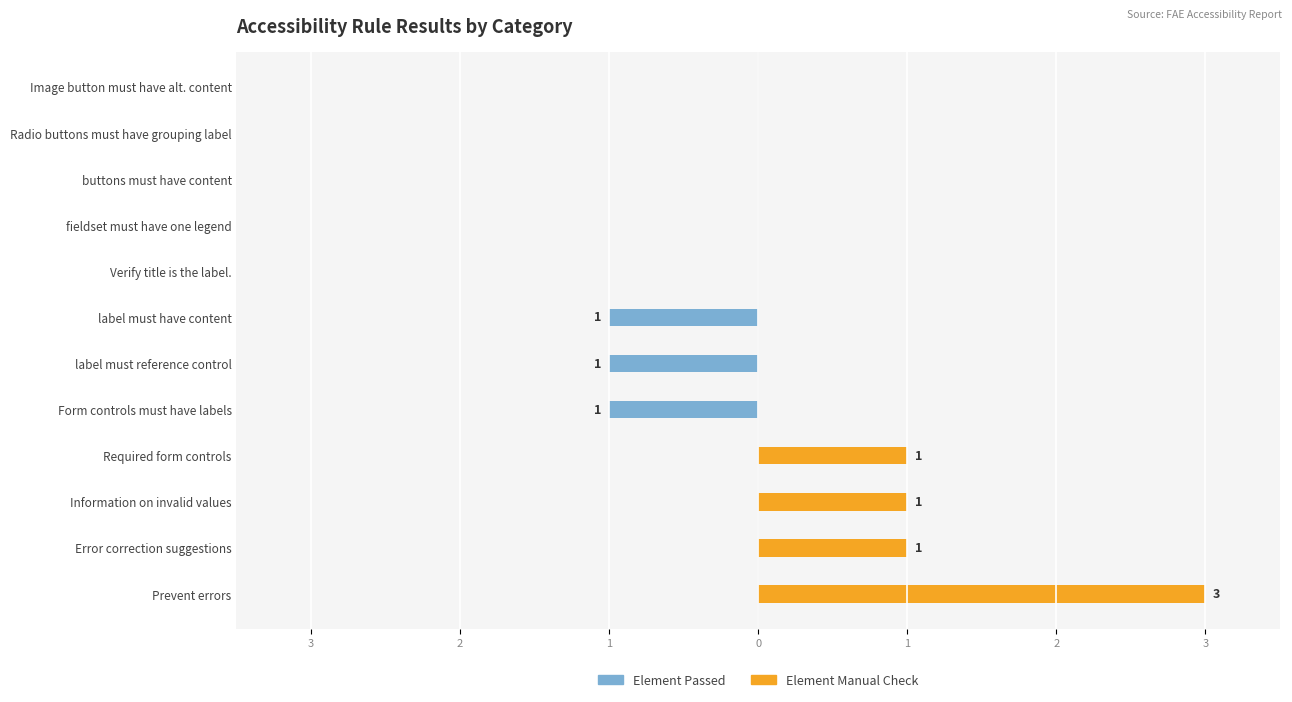

What is the total value across all series at Information on invalid values?

1